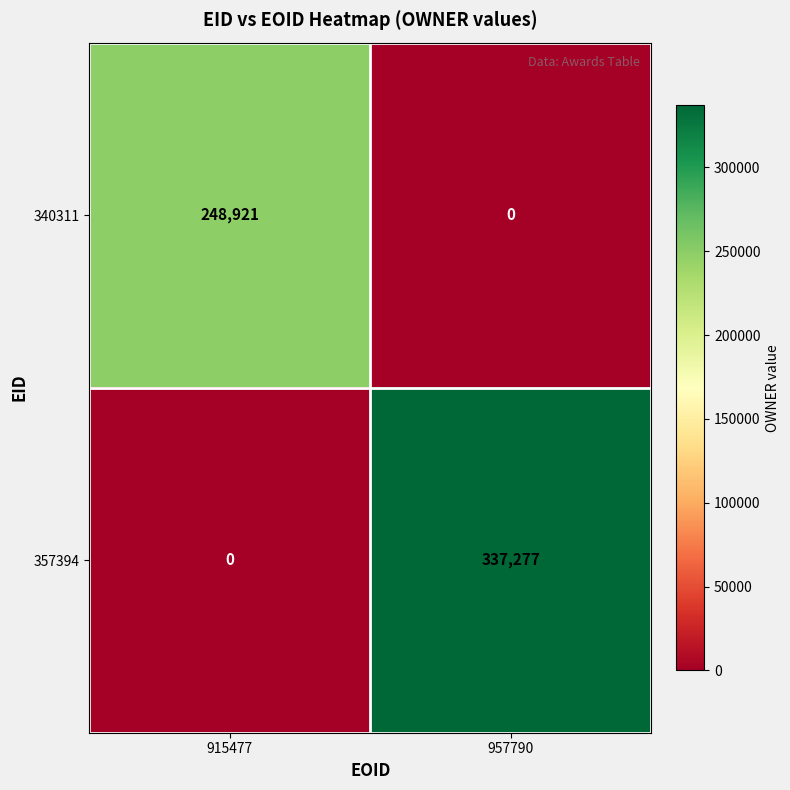

Rank the series at 957790 from highest to lowest value.

357394, 340311